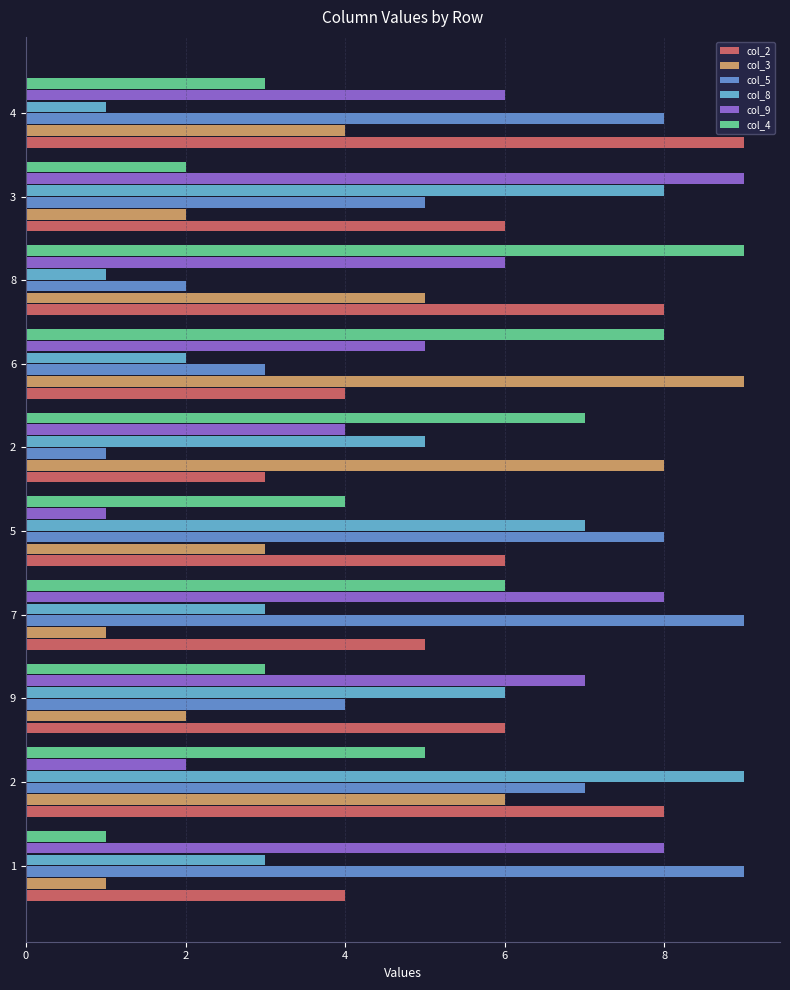

What is the maximum value for col_8?

9